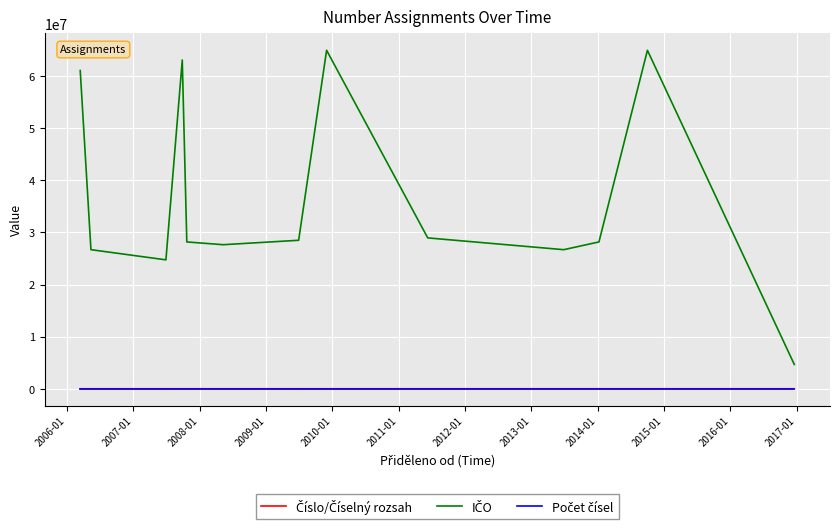

What is the label of the 3rd point from the left?

2007-01